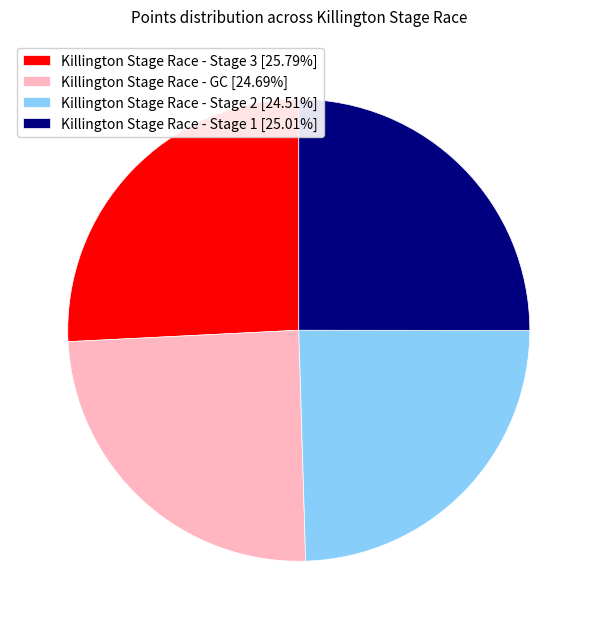

The Killington Stage Race - Stage 3 slice represents 12% of the pie. True or false?

False